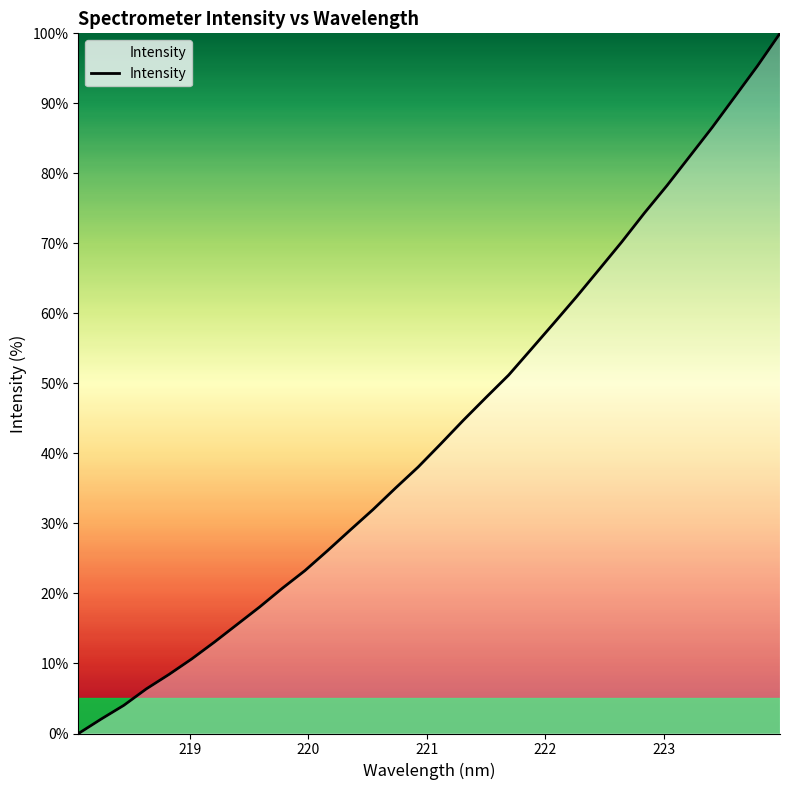

What is the greatest value displayed?

100.0